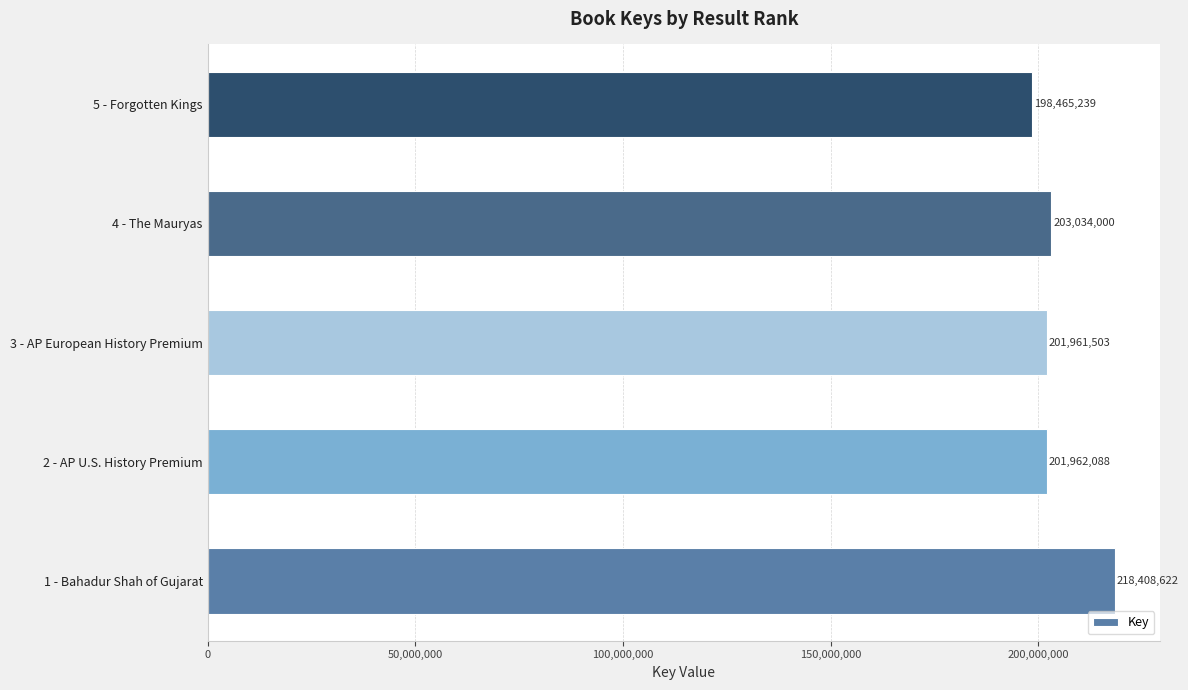

Is it true that the value at 4 - The Mauryas is 324836203?

False